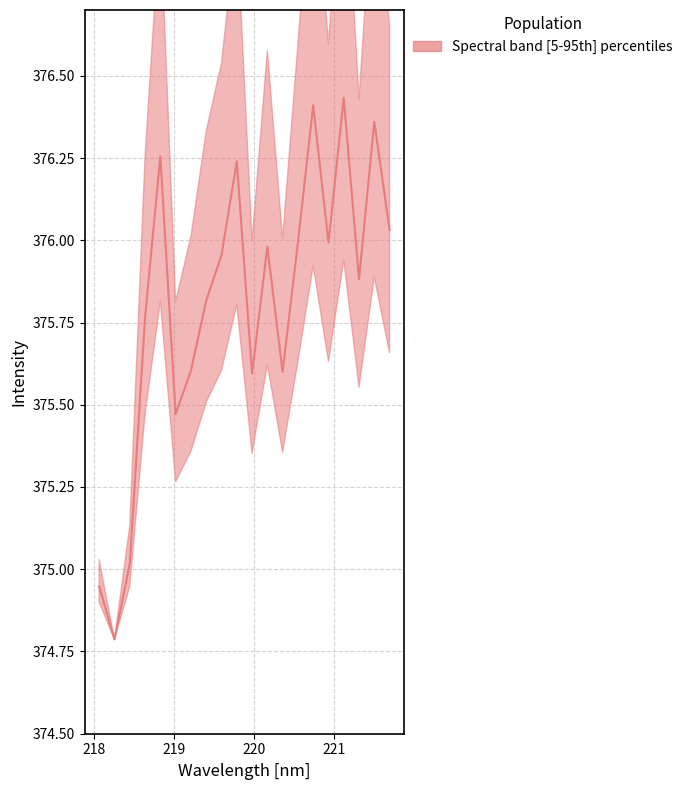

How many lines are shown in the chart?

1